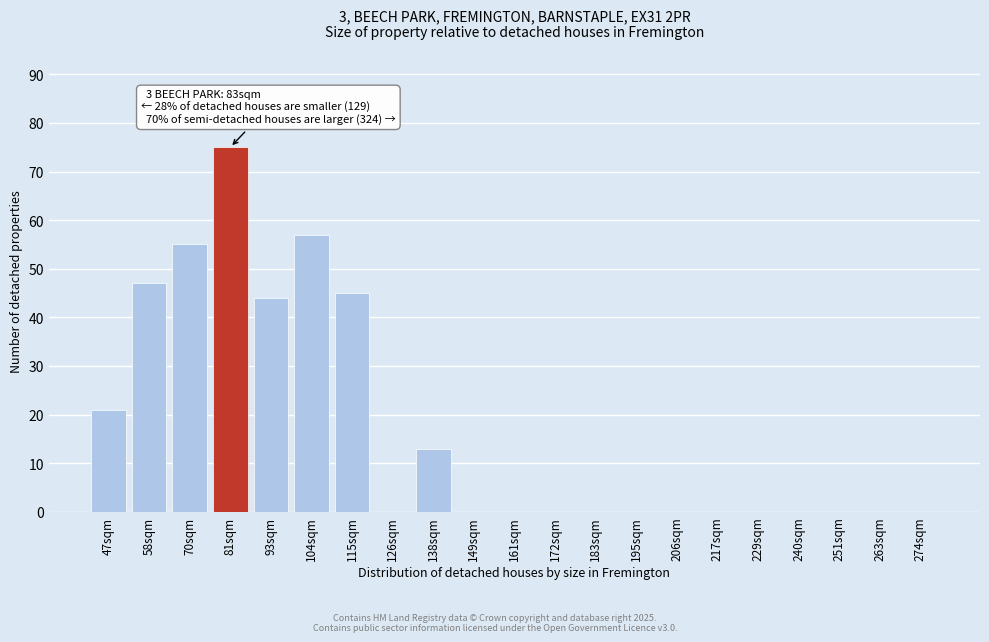

Reading left to right, list all the values displayed in this chart.

47sqm=21	58sqm=47	70sqm=55	81sqm=75	93sqm=44	104sqm=57	115sqm=45	126sqm=0	138sqm=13	149sqm=0	161sqm=0	172sqm=0	183sqm=0	195sqm=0	206sqm=0	217sqm=0	229sqm=0	240sqm=0	251sqm=0	263sqm=0	274sqm=0